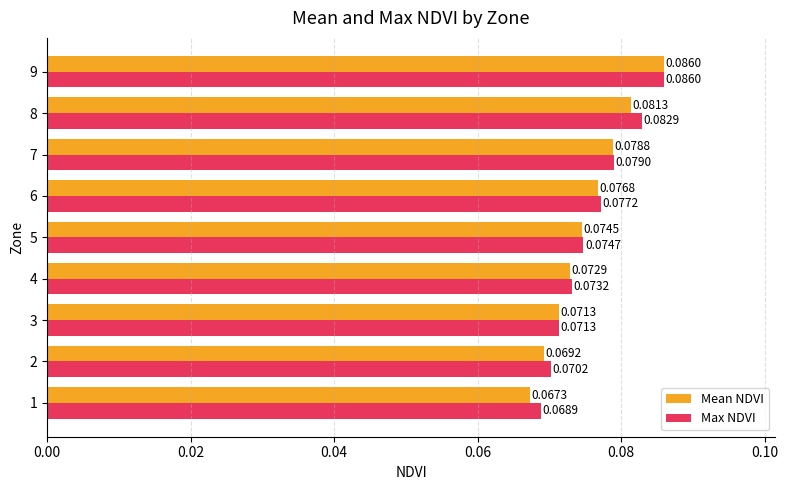

What is the sum of all Max NDVI values?

0.7